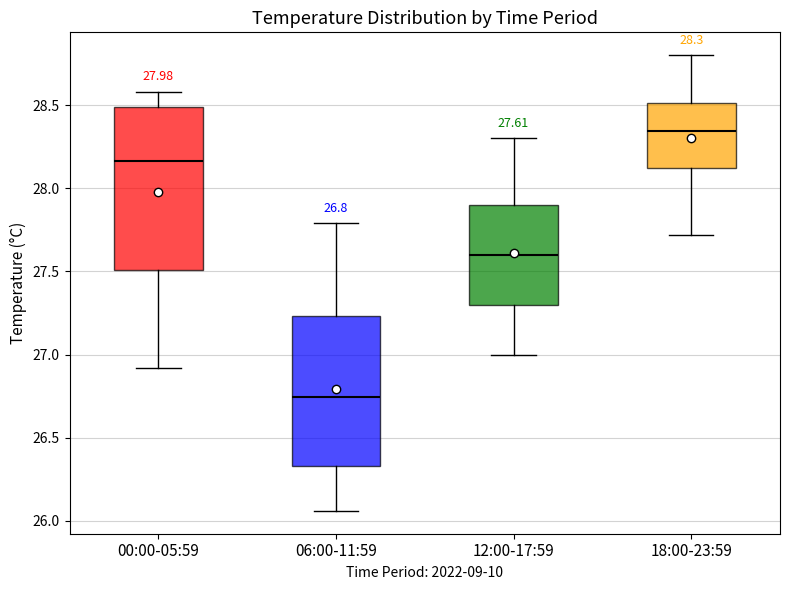

Which box is the tallest, from its lower edge to its upper edge?

00:00-05:59